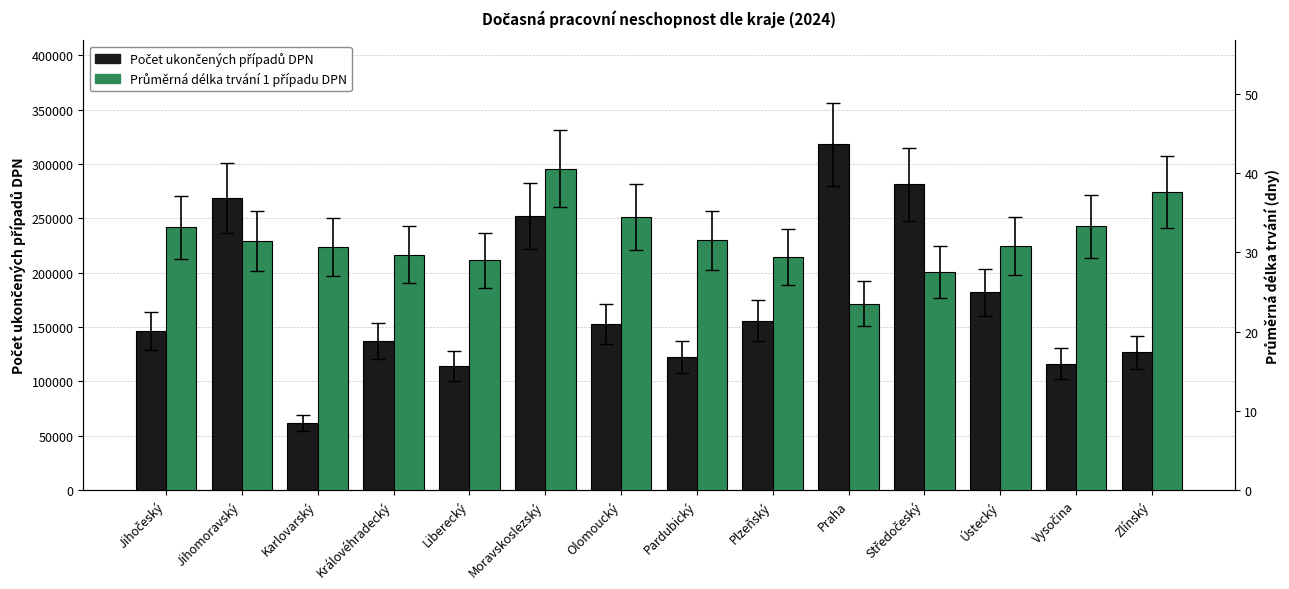

Are the bars grouped side by side (vs. stacked)?

Yes